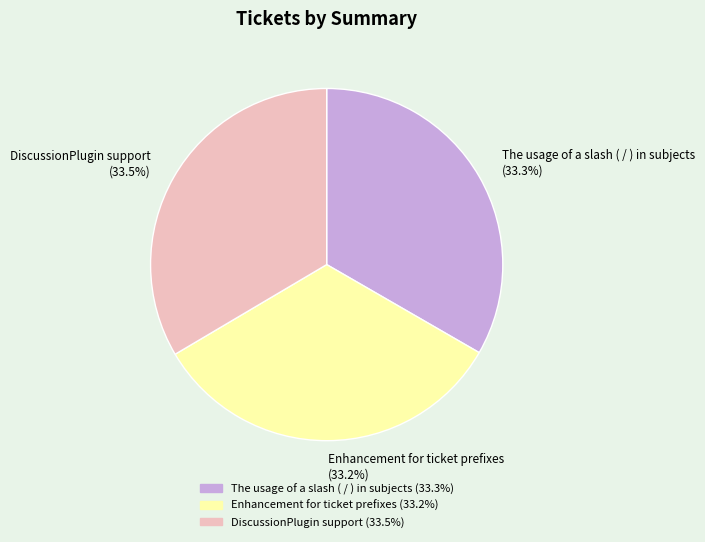

Approximately how many times larger is the value at The usage of a slash ( / ) in subjects (33.3%) compared to DiscussionPlugin support (33.5%)?

1.0